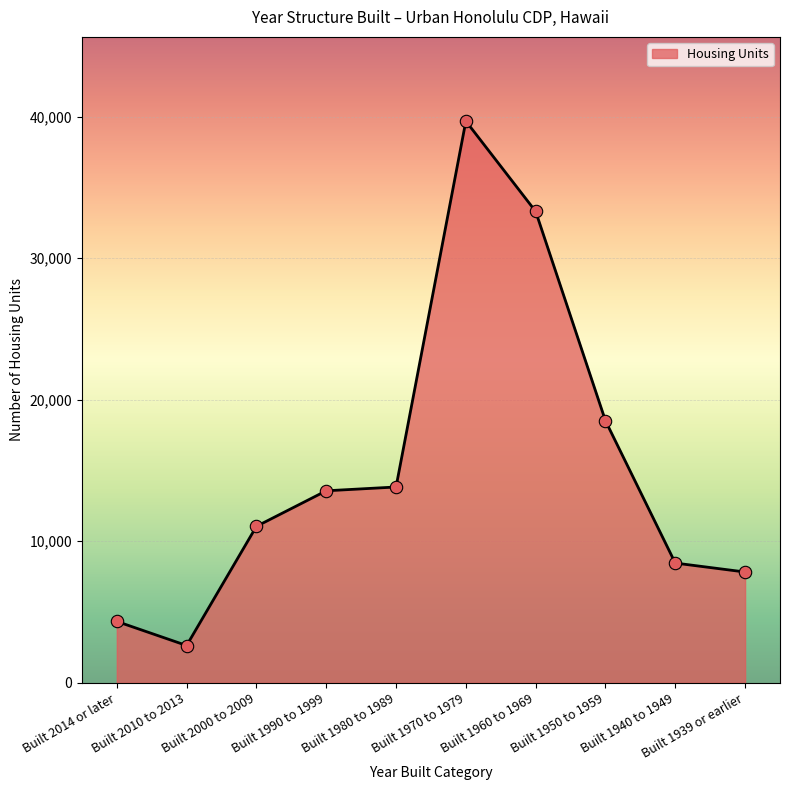

Between Built 1940 to 1949 and Built 1960 to 1969, which is larger?

Built 1960 to 1969